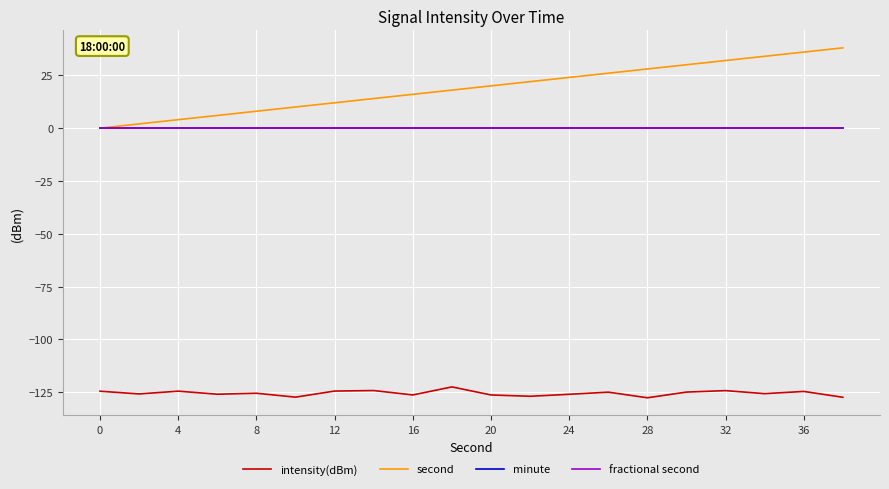

True or false: second and intensity(dBm) intersect in this chart.

False